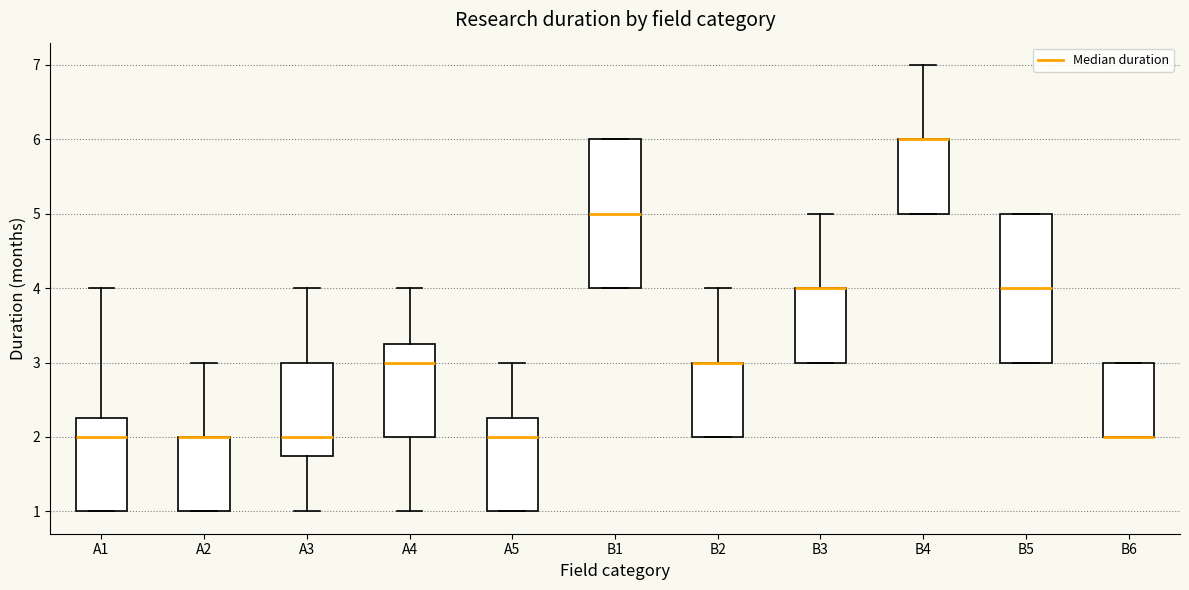

Reading left to right, read every box against the y-axis: the position of its median line, the range the box covers, and the ends of its whiskers. The values are not printed on the chart, so give them approximately, as read against the axis.

A1: median 2.0, box 1.0 to 2.3, whiskers 1.0 to 4.0
A2: median 2.0 (drawn on the box's upper edge), box 1.0 to 2.0, whiskers 1.0 to 3.0
A3: median 2.0, box 1.8 to 3.0, whiskers 1.0 to 4.0
A4: median 3.0, box 2.0 to 3.3, whiskers 1.0 to 4.0
A5: median 2.0, box 1.0 to 2.3, whiskers 1.0 to 3.0
B1: median 5.0, box 4.0 to 6.0, whiskers 4.0 to 6.0
B2: median 3.0 (drawn on the box's upper edge), box 2.0 to 3.0, whiskers 2.0 to 4.0
B3: median 4.0 (drawn on the box's upper edge), box 3.0 to 4.0, whiskers 3.0 to 5.0
B4: median 6.0 (drawn on the box's upper edge), box 5.0 to 6.0, whiskers 5.0 to 7.0
B5: median 4.0, box 3.0 to 5.0, whiskers 3.0 to 5.0
B6: median 2.0 (drawn on the box's lower edge), box 2.0 to 3.0, whiskers 2.0 to 3.0